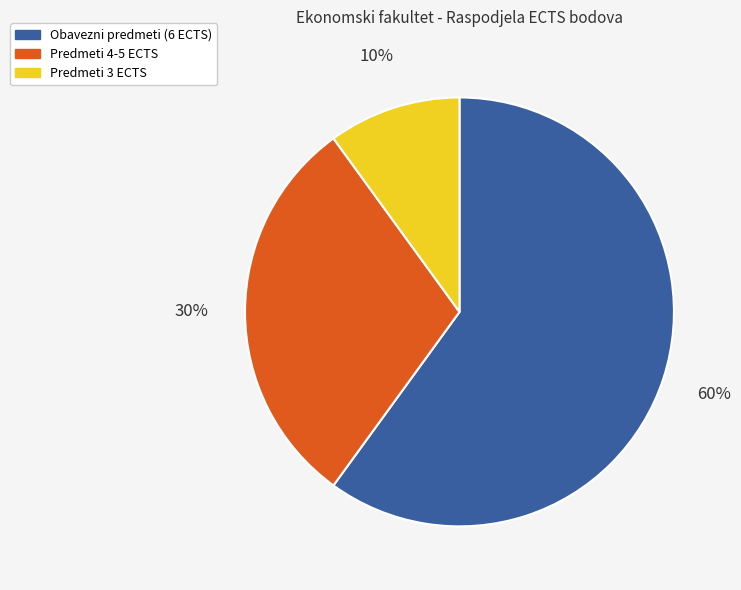

Is there a majority slice in this chart?

Yes